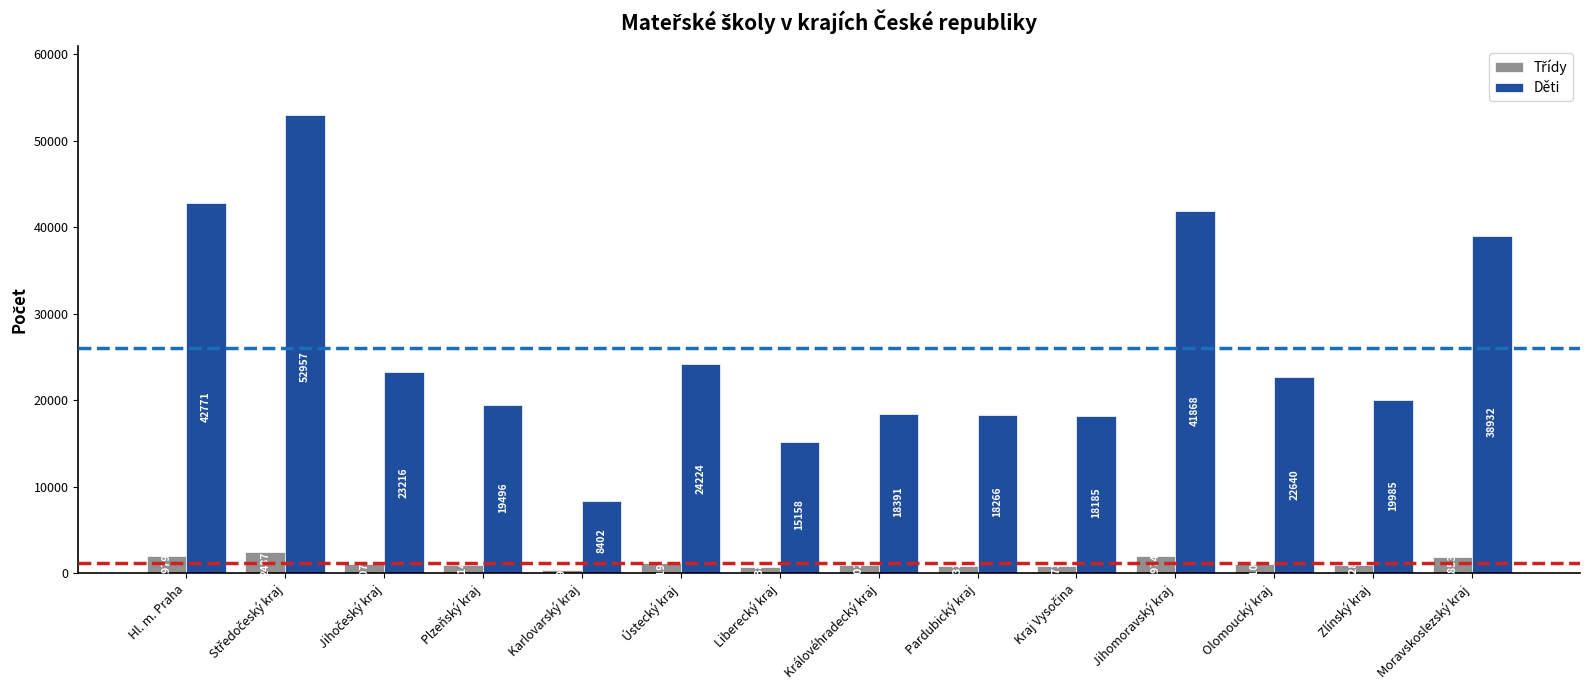

How many bars are there in total?

28